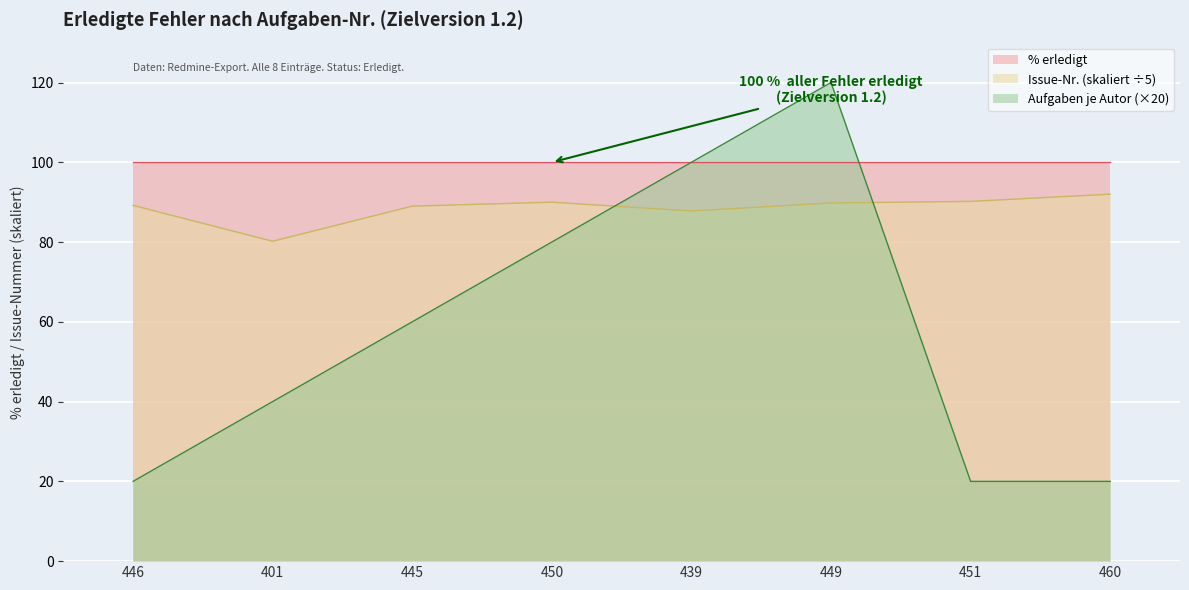

What position from the left is 451?

7